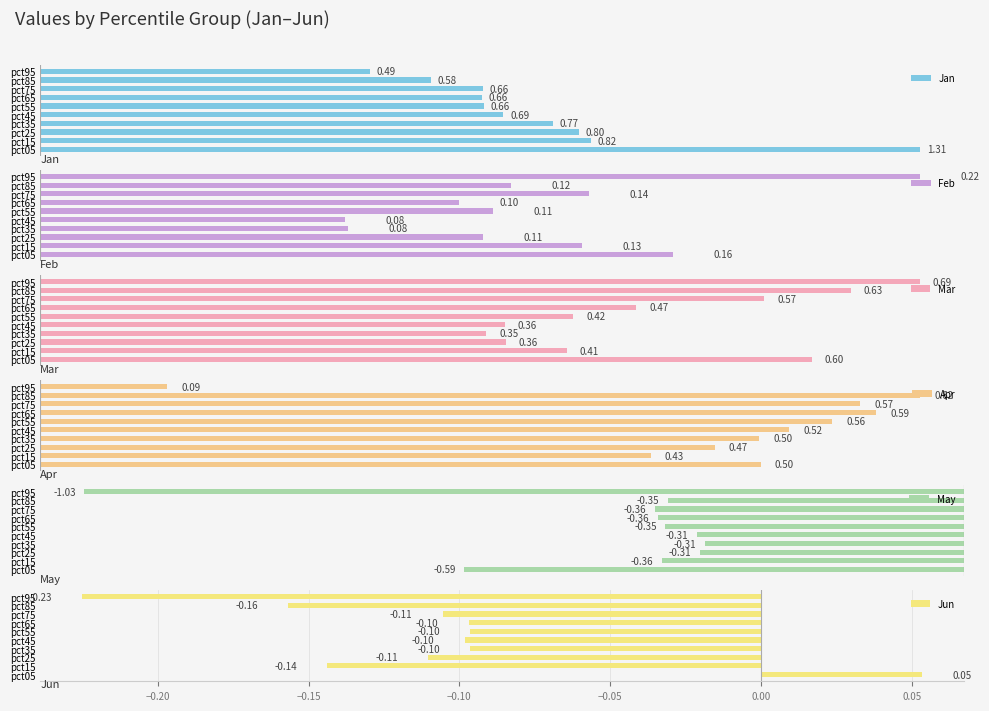

What is the minimum value shown in the chart?

-1.0